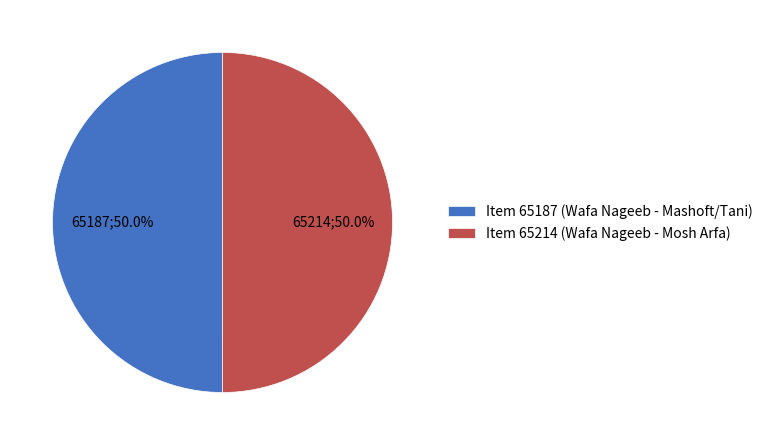

How much of the chart is everything except Item 65214 (Wafa Nageeb - Mosh Arfa)?

50.0%